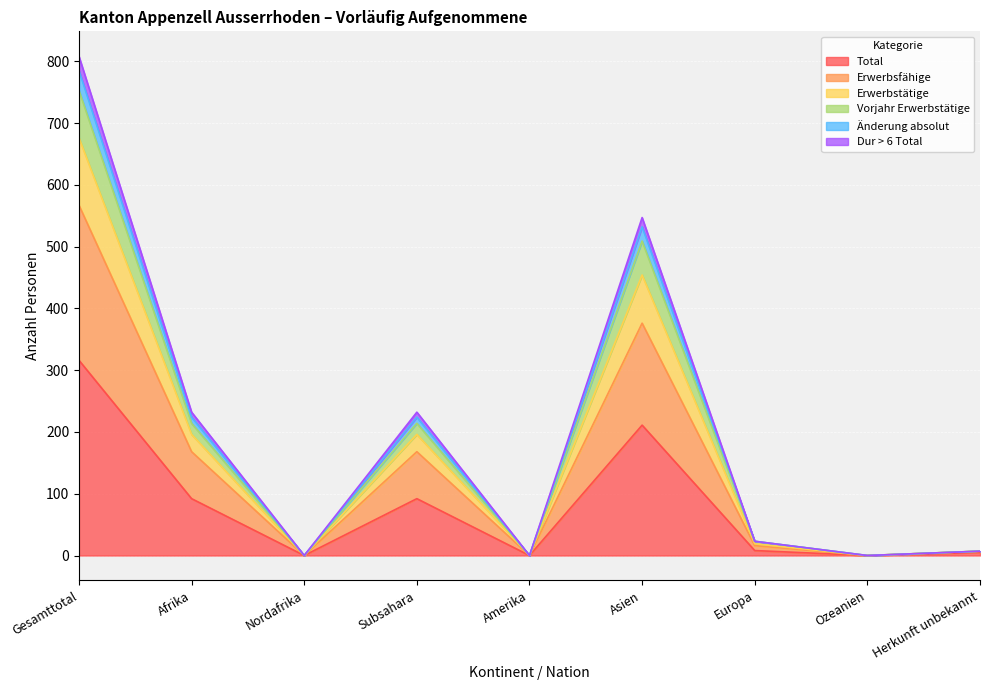

Does the chart display data point markers on the line(s)?

No